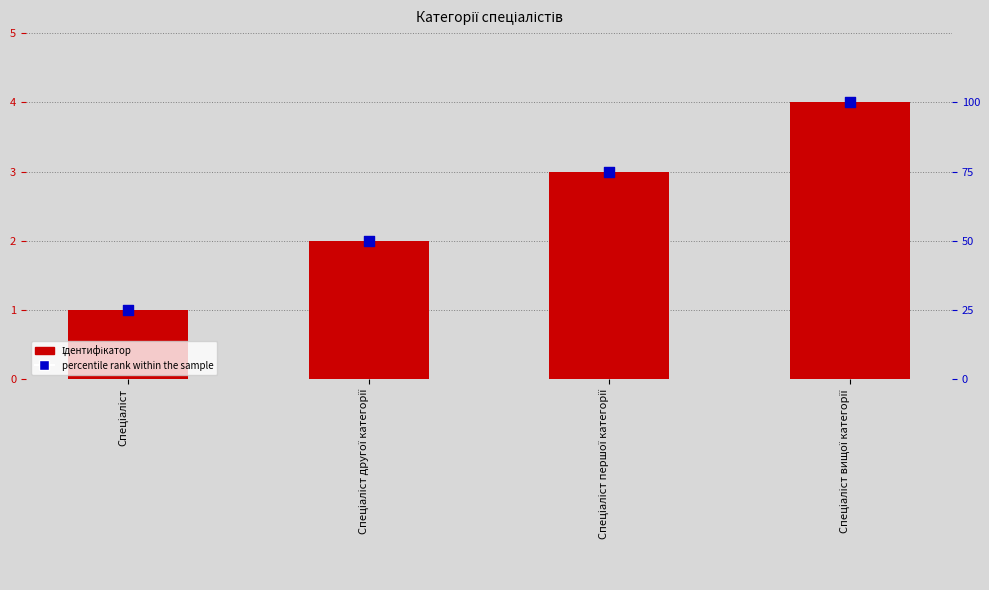

What is the total value across all series at Спеціаліст?

26